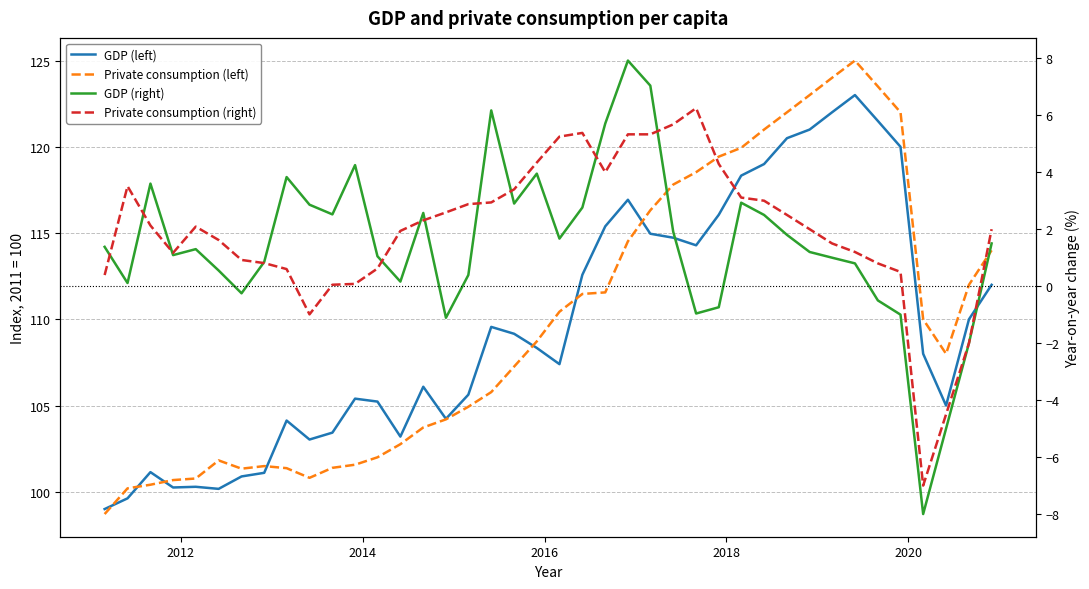

Count the number of data series in this chart.

4